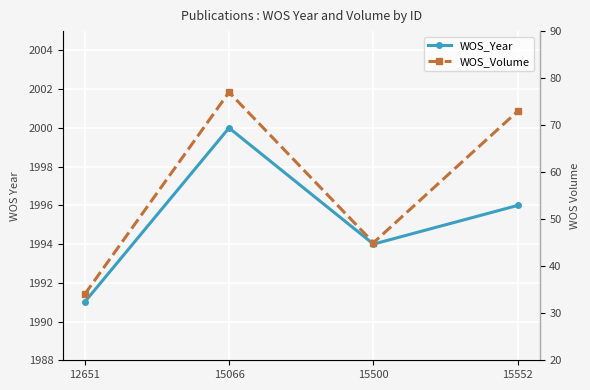

Read the WOS_Volume value at 15552, to the nearest 5.

75